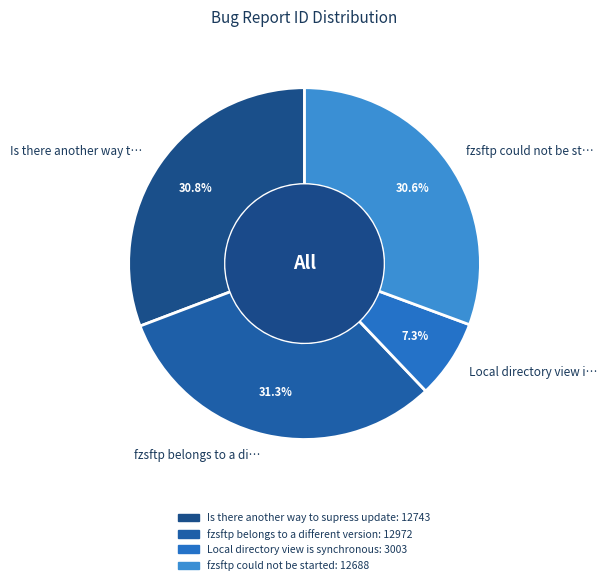

Is there a majority slice in this chart?

No